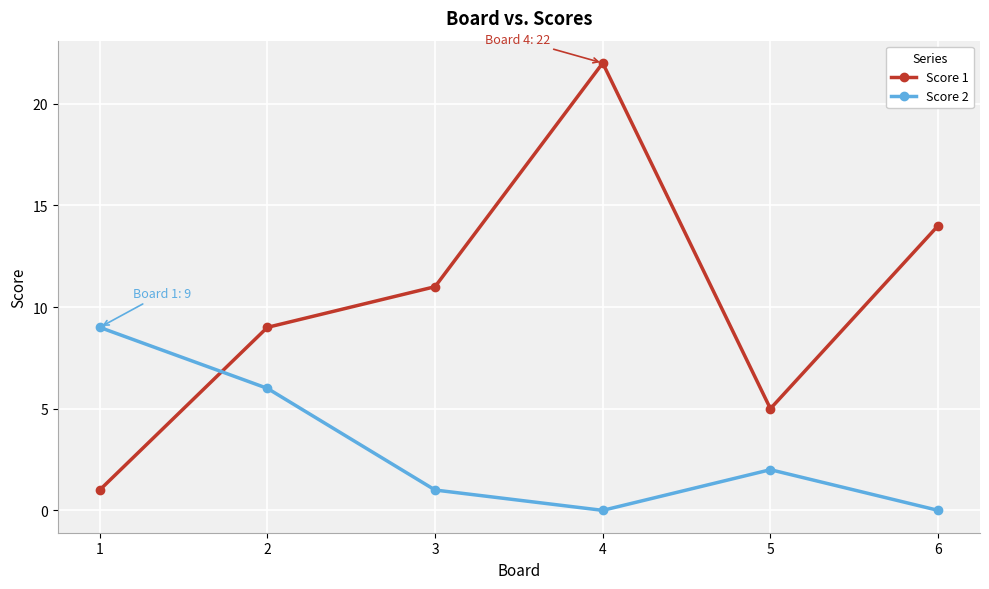

At which label is Score 1 closest to 11?

3